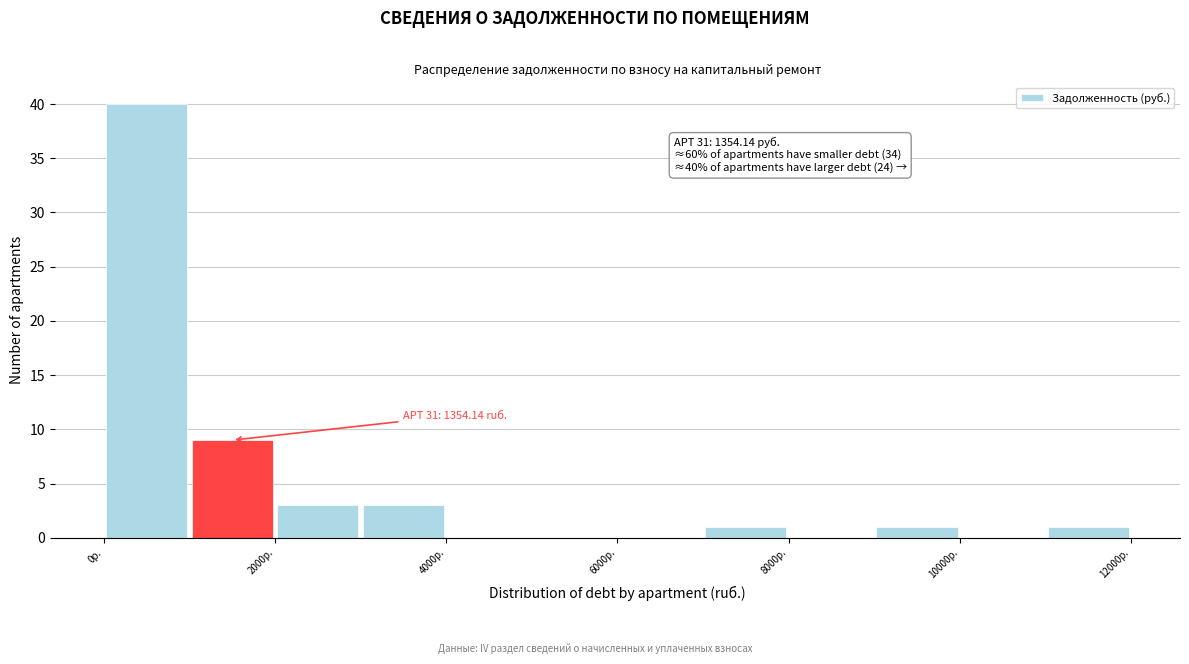

Which range on the x-axis has the tallest bar?

0 to 1000